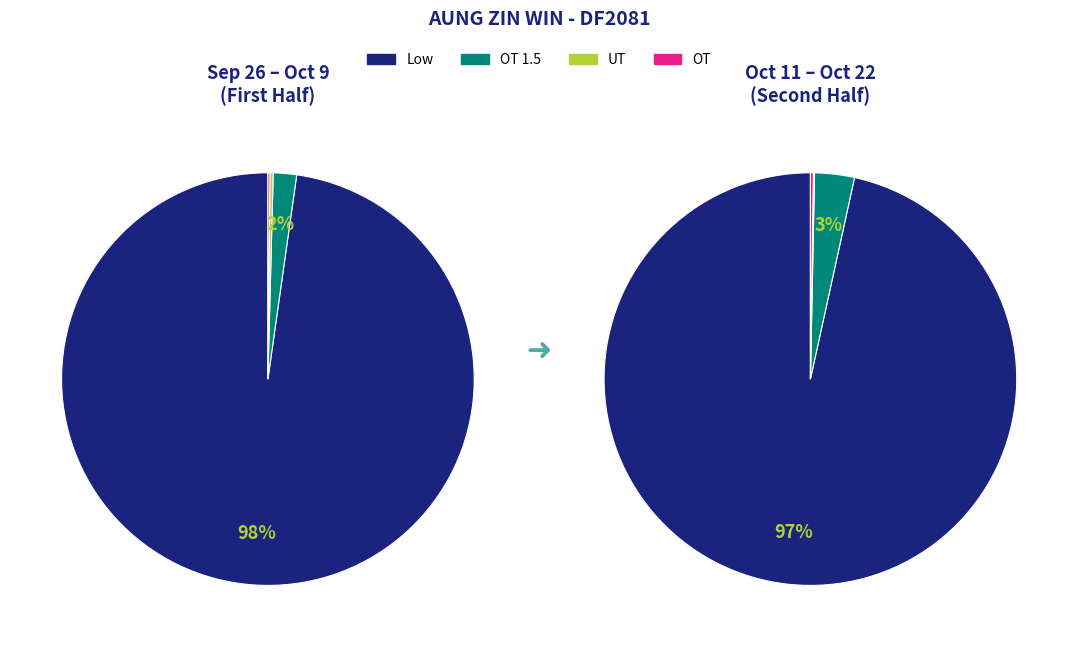

At 16, list the series in order from largest to smallest.

Low, OT 1.5, UT, OT